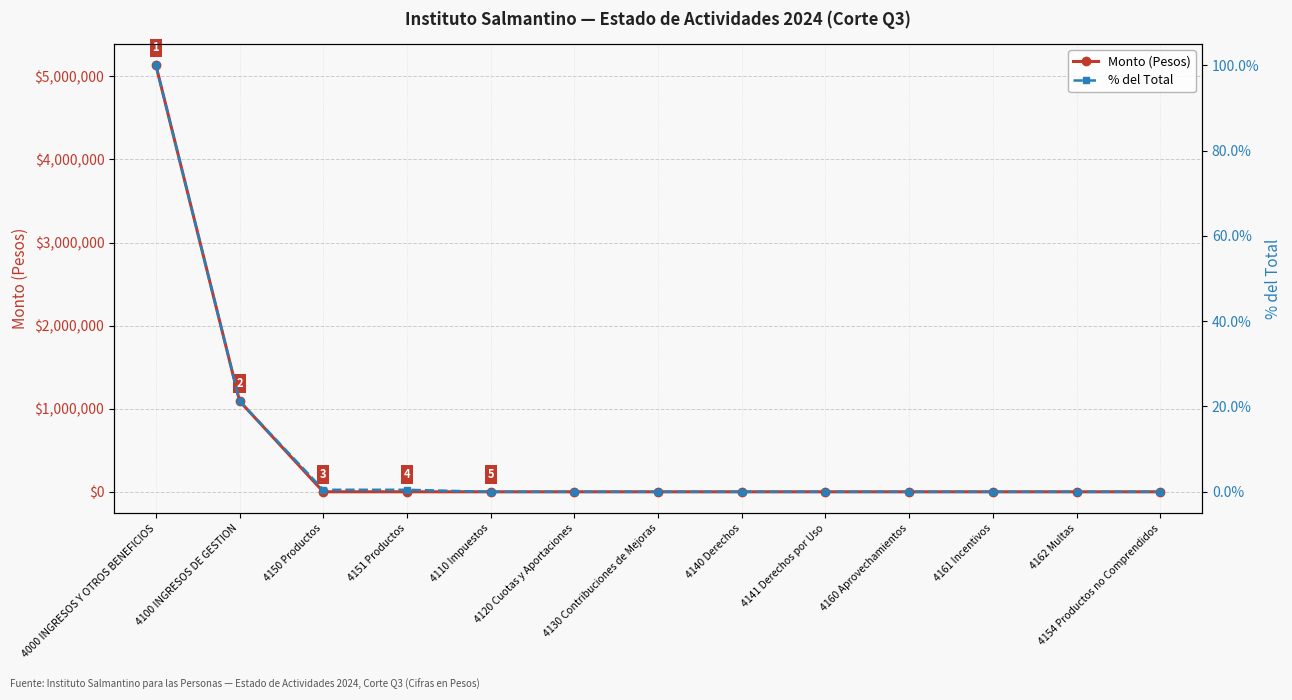

At which label does Monto (Pesos) reach its minimum?

4110 Impuestos